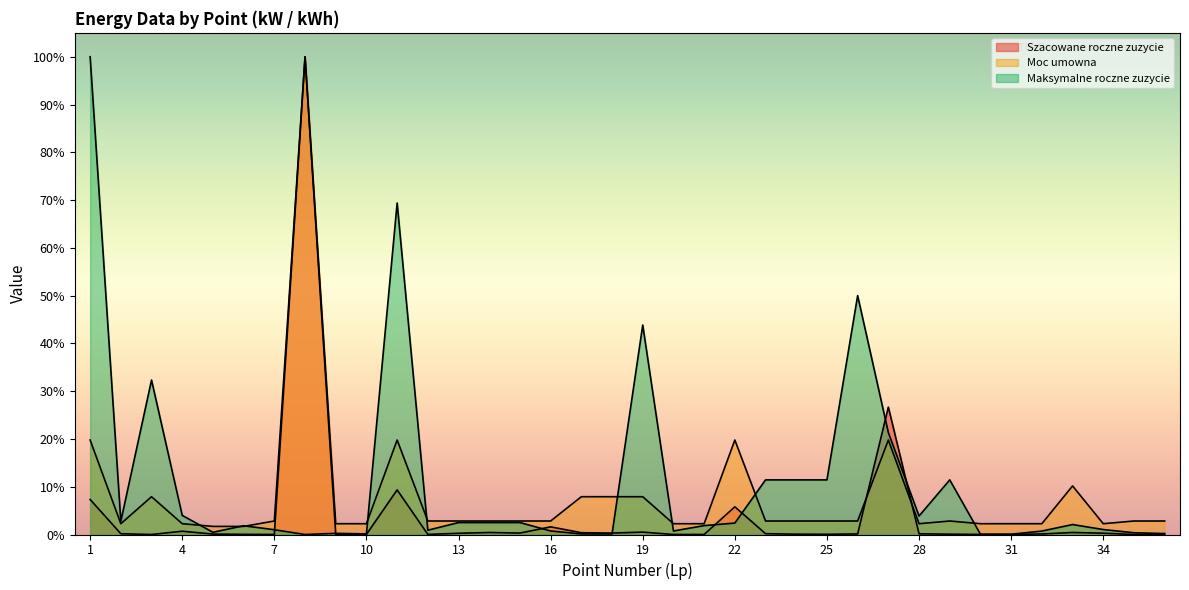

What is the value of the Szacowane roczne zuzycie point at the 8th from the left?

100.0